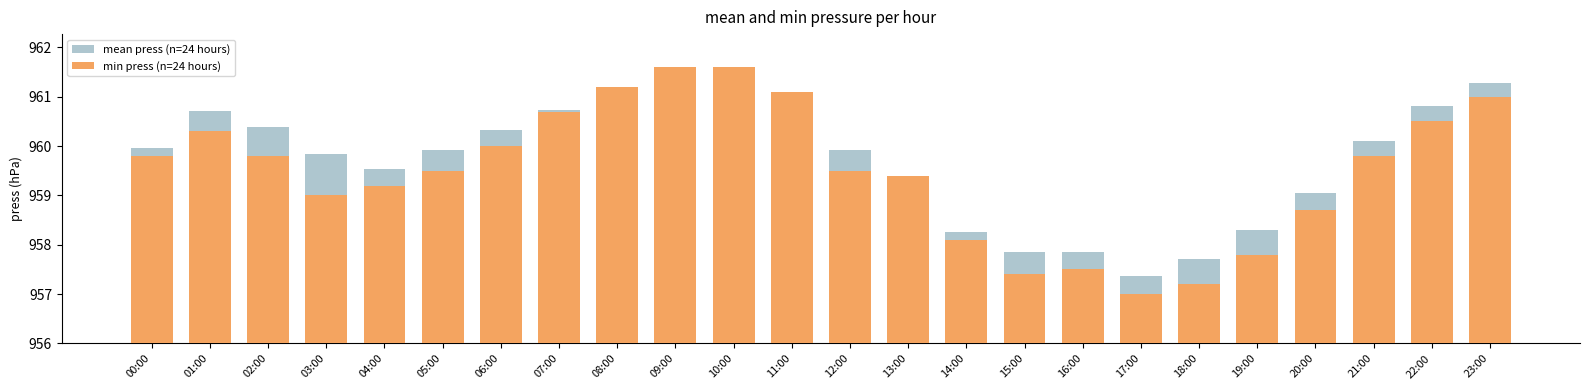

What is the sum of all min press (n=24 hours) values?

23027.7